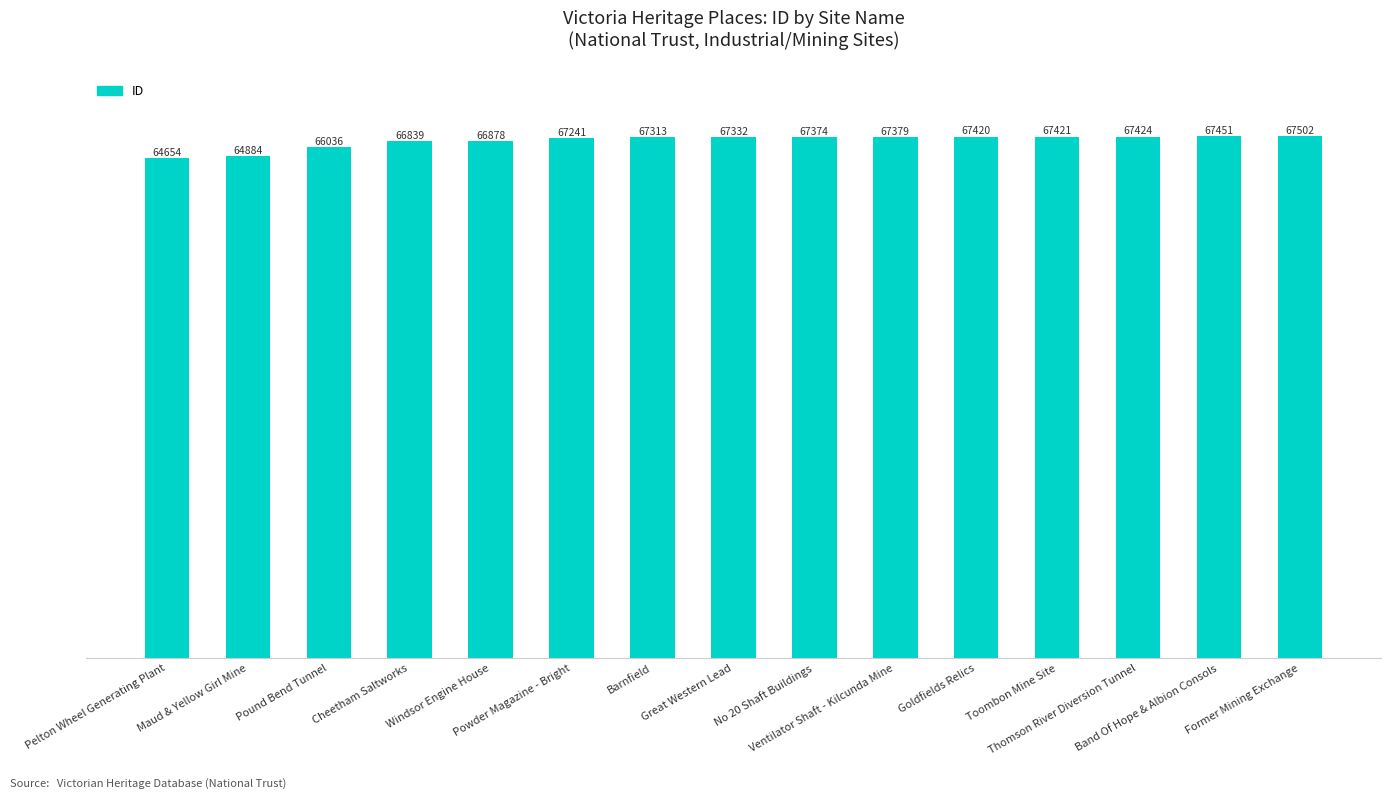

List the labels in order of value, smallest first.

Pelton Wheel Generating Plant, Maud & Yellow Girl Mine, Pound Bend Tunnel, Cheetham Saltworks, Windsor Engine House, Powder Magazine - Bright, Barnfield, Great Western Lead, No 20 Shaft Buildings, Ventilator Shaft - Kilcunda Mine, Goldfields Relics, Toombon Mine Site, Thomson River Diversion Tunnel, Band Of Hope & Albion Consols, Former Mining Exchange